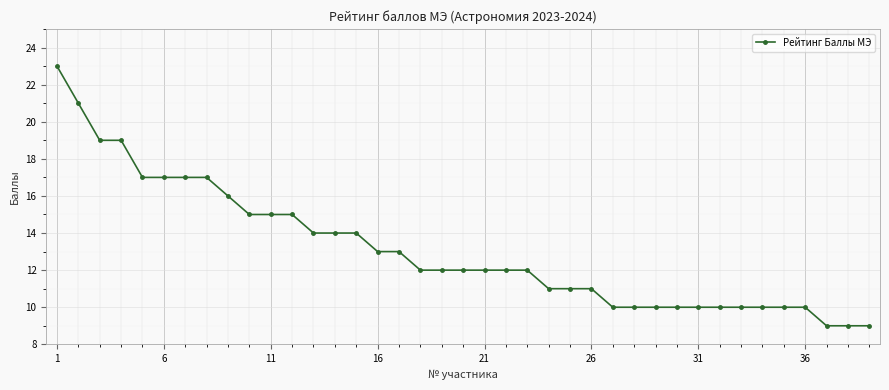

What is the difference between the maximum and minimum values?

14